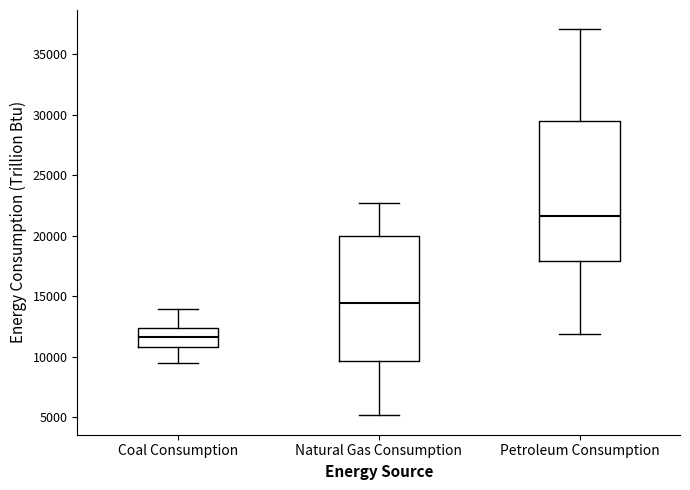

Comparing the boxes themselves (not the whiskers), which one is the tallest?

Petroleum Consumption